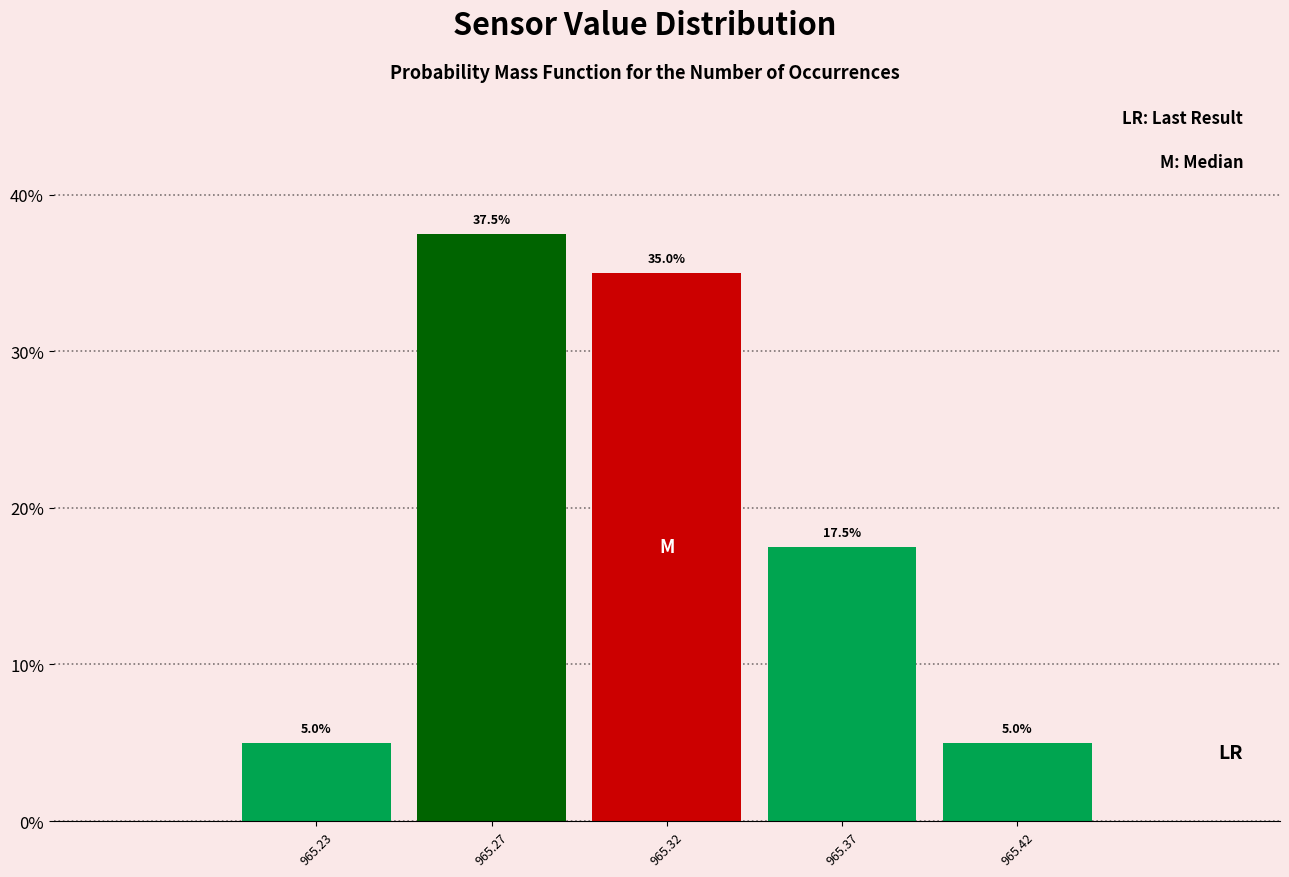

Reading left to right, list all the values displayed in this chart.

965.23=5.0	965.27=37.5	965.32=35.0	965.37=17.5	965.42=5.0